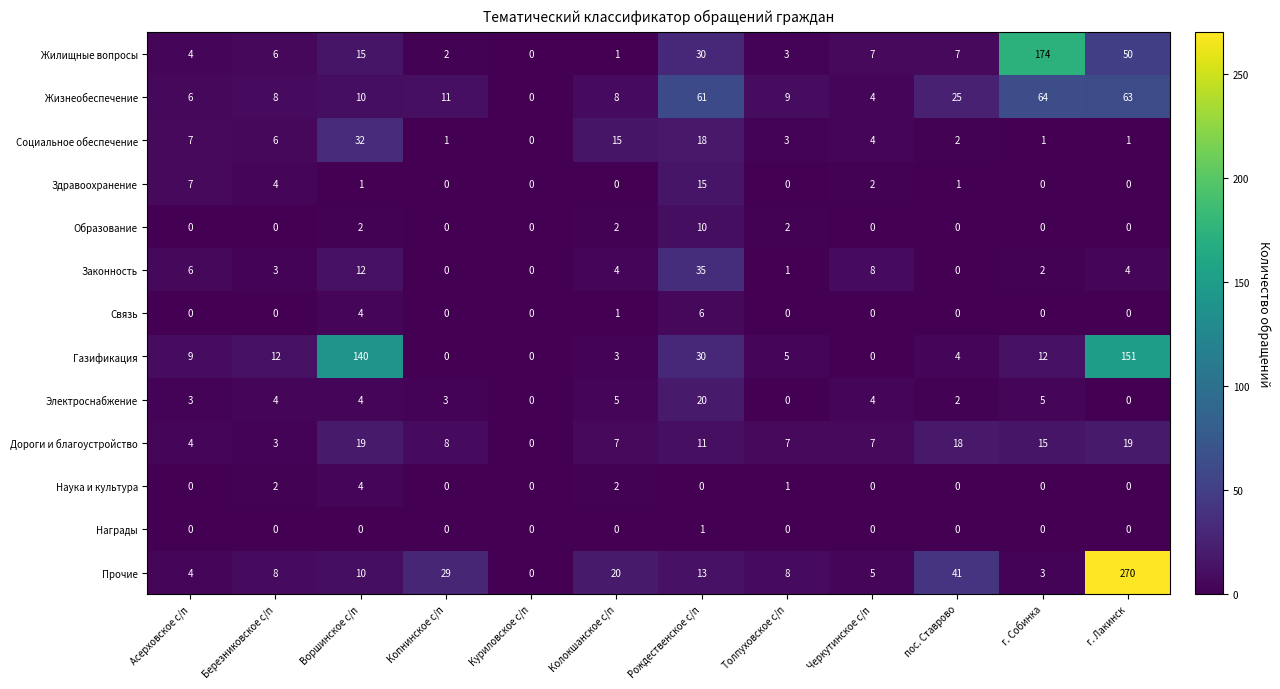

Is it true that Жилищные вопросы equals 2 at пос. Ставрово?

False